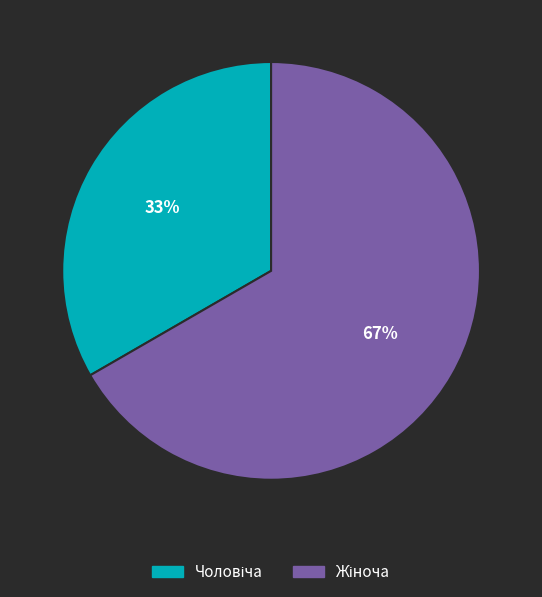

How many slices are in this pie chart?

2